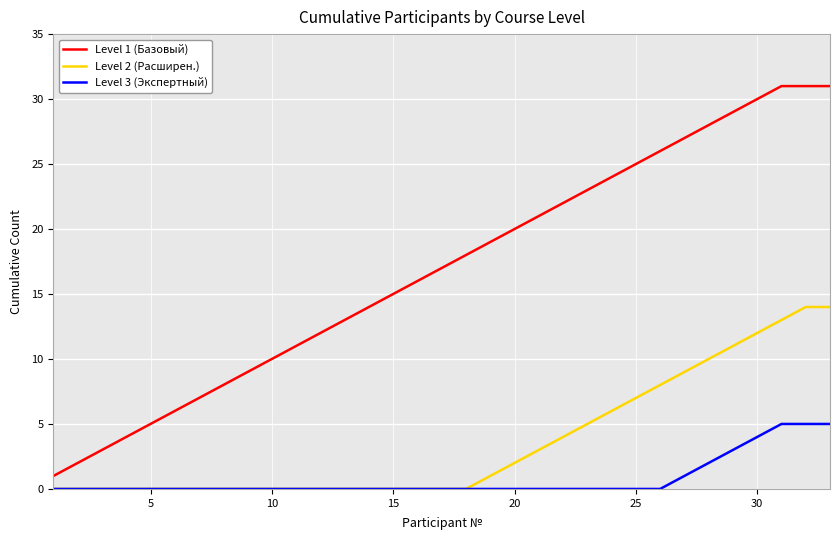

Count the Level 3 (Экспертный) values in the range 0 to 1.

27